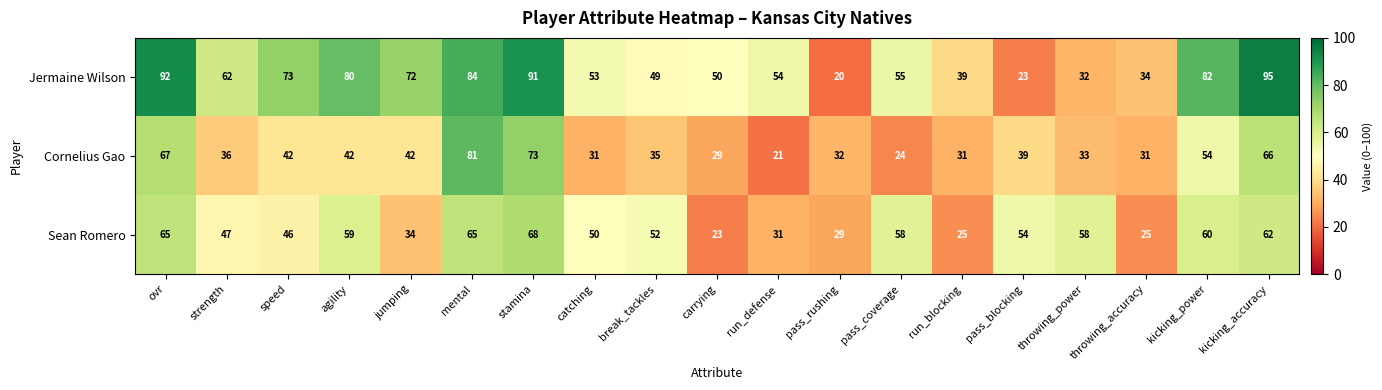

What is the average value of the Cornelius Gao series?

43